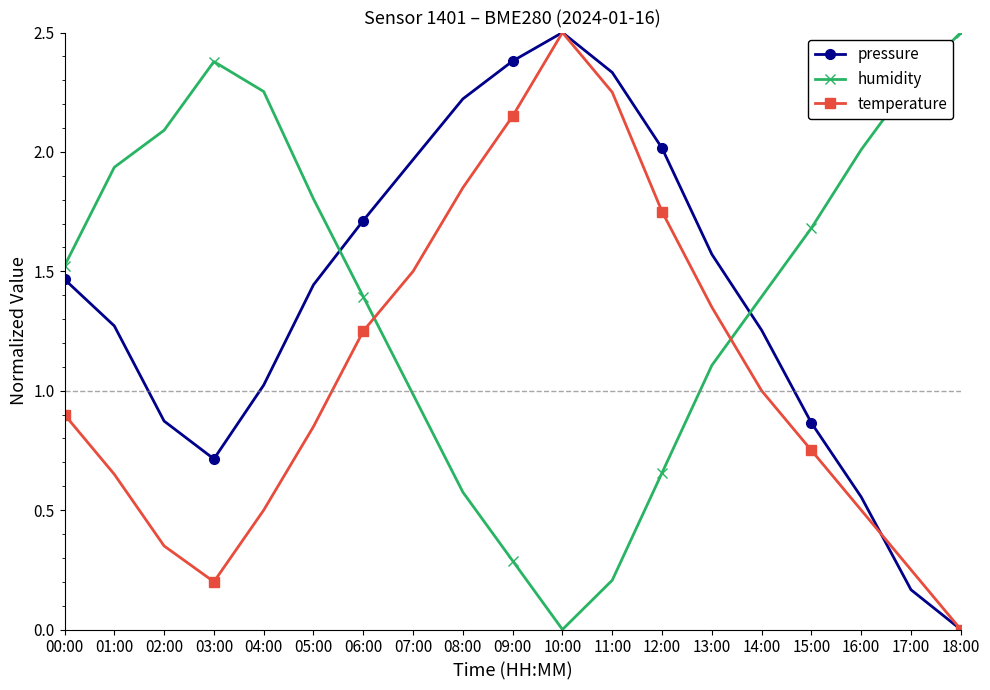

What is the highest value of the humidity series?

2.5